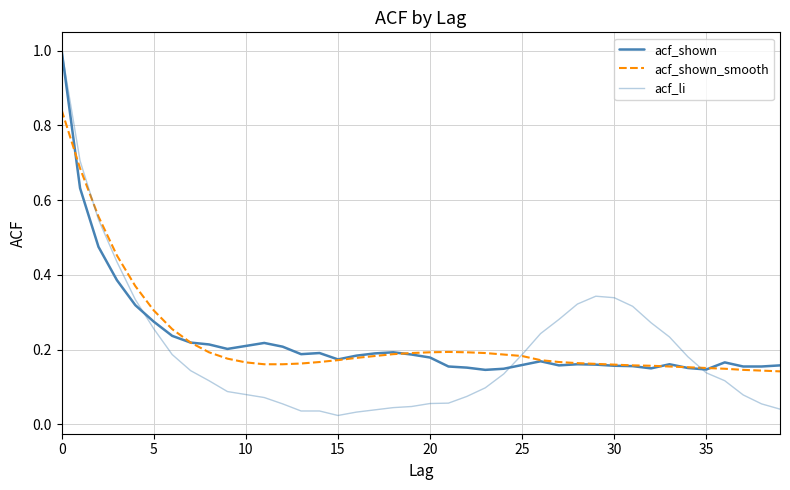

What is the sum of all acf_li values?

7.9